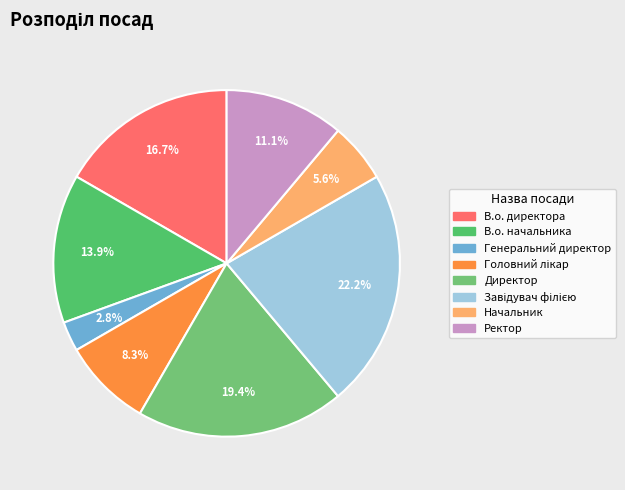

Does Директор represent more than half of the total?

No